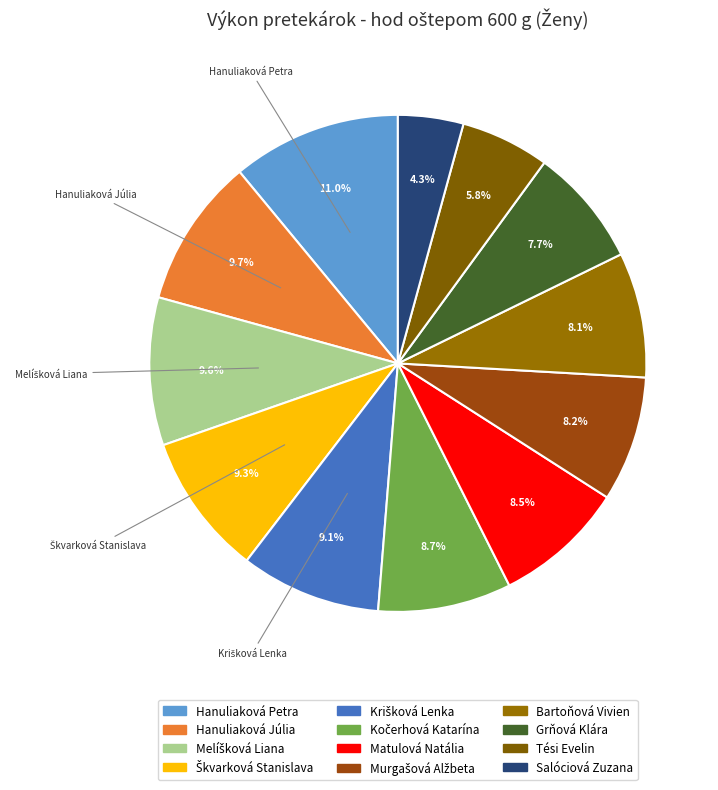

Between Krišková Lenka and Hanuliaková Júlia, which is larger?

Hanuliaková Júlia